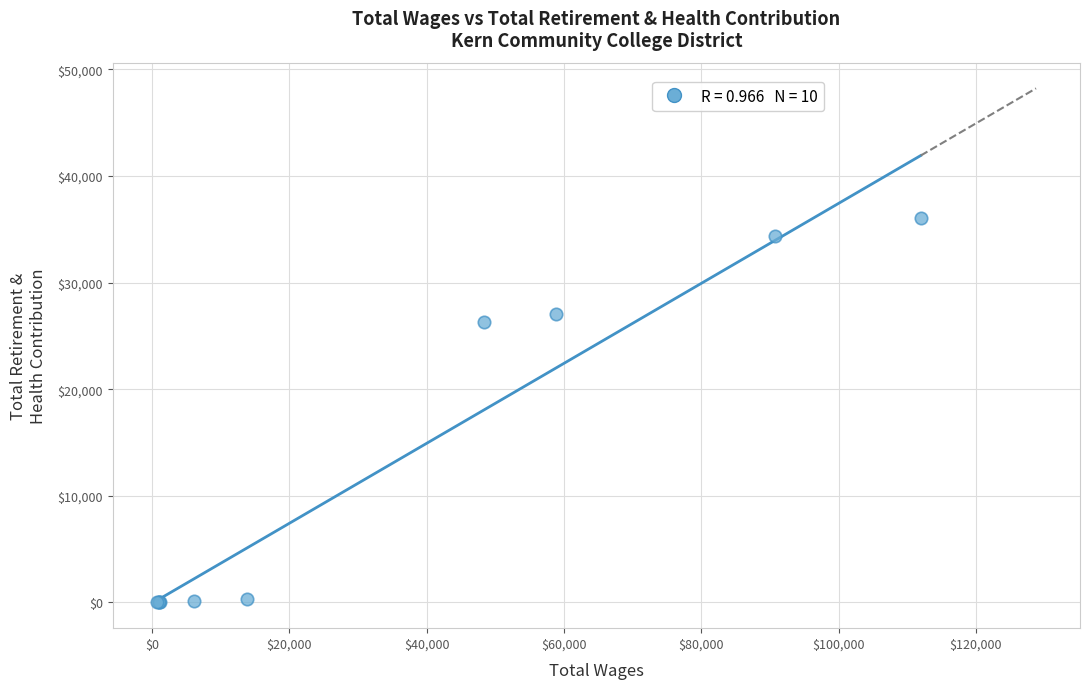

What Y value in the scatter plot is closest to 18024?

26343